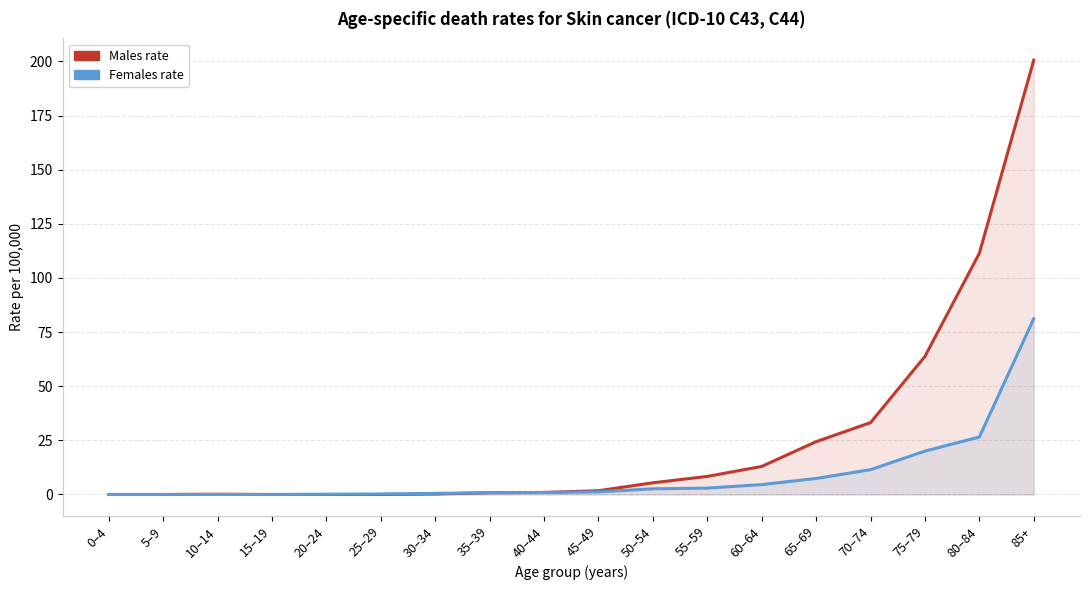

The Females rate series shows 33.4 at 75–79. True or false?

False